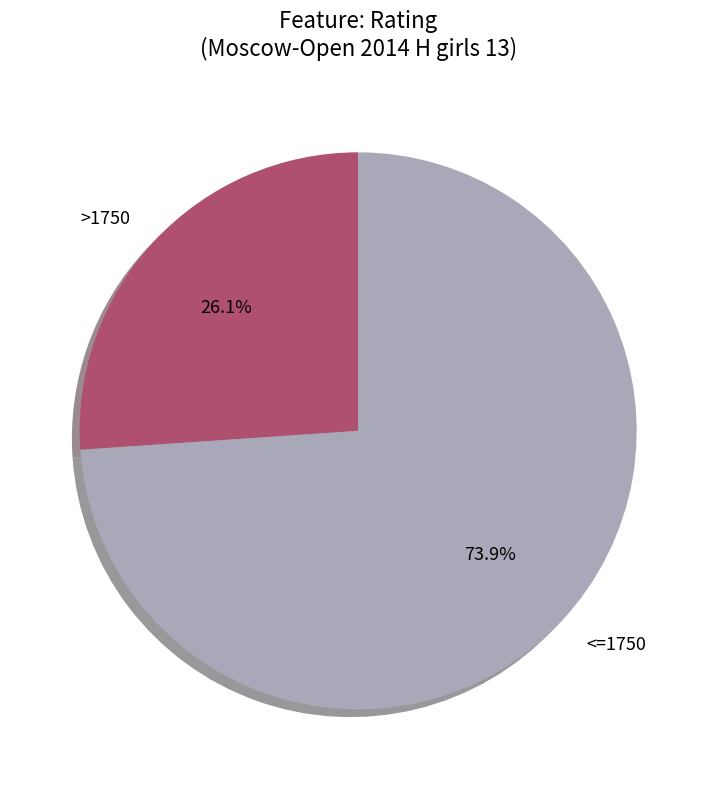

To the nearest percent, what is the average slice percentage?

50%